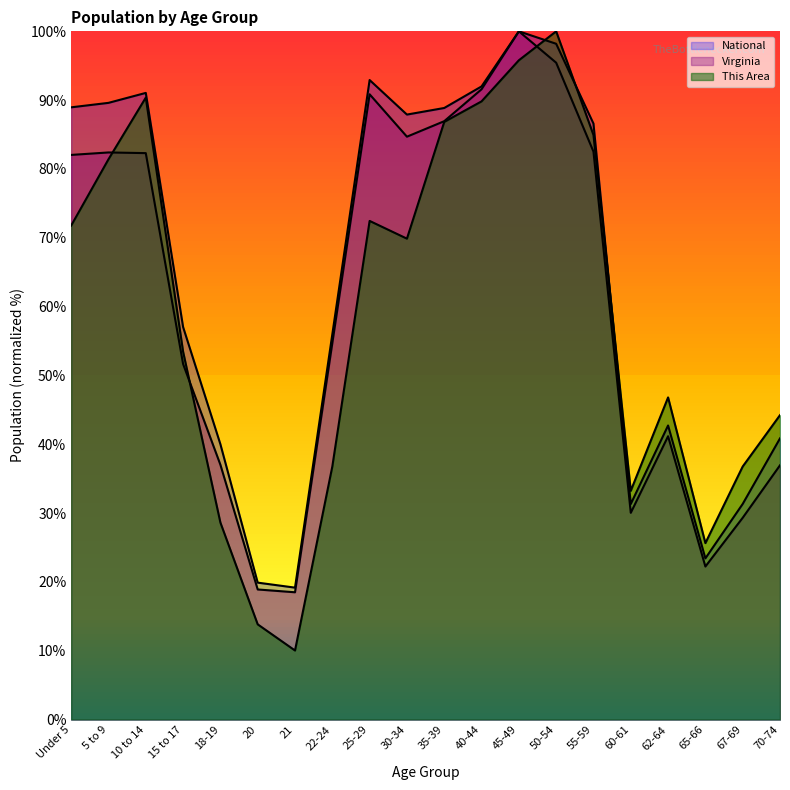

How many values in the National series are below 86?

10